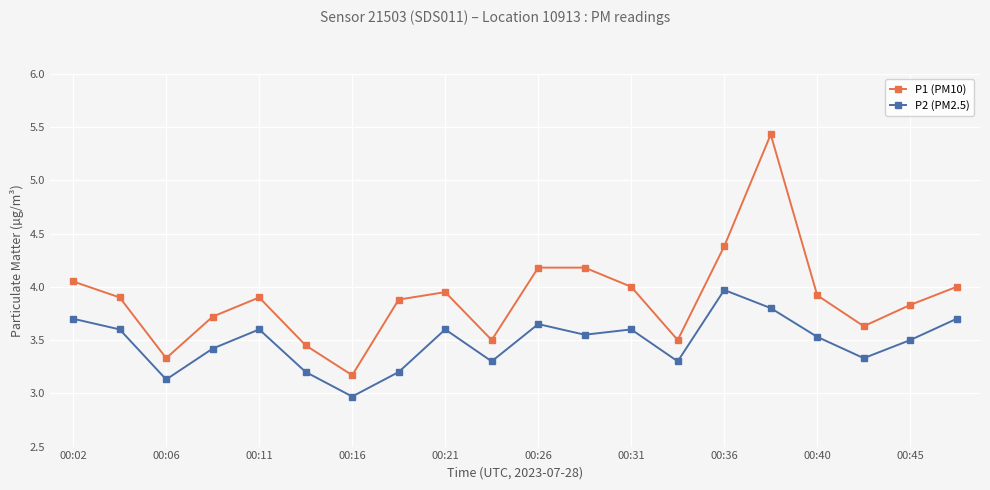

What is the value of the P1 (PM10) point at the 12th from the left?

4.2